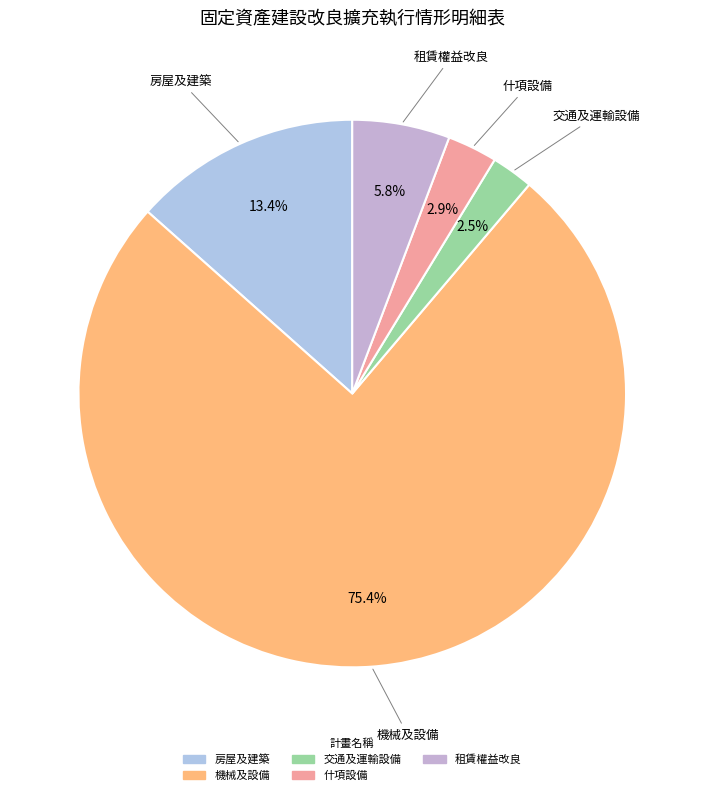

The 租賃權益改良 slice represents 19% of the pie. True or false?

False